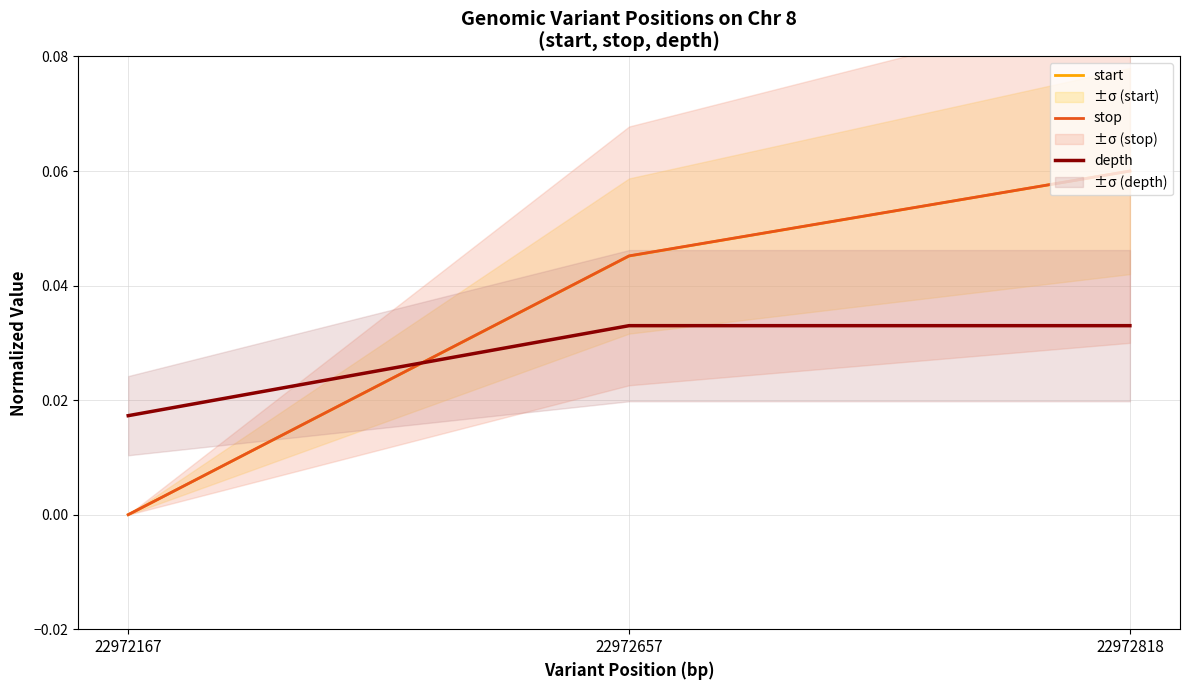

Count the stop values in the range 0 to 1.

3